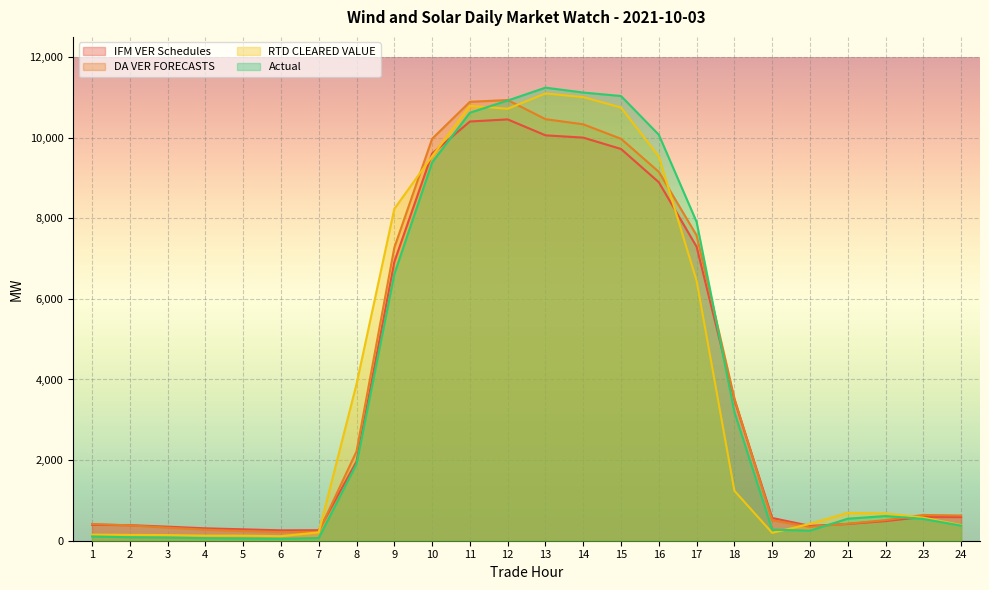

Which series has the largest total across all categories?

DA VER FORECASTS